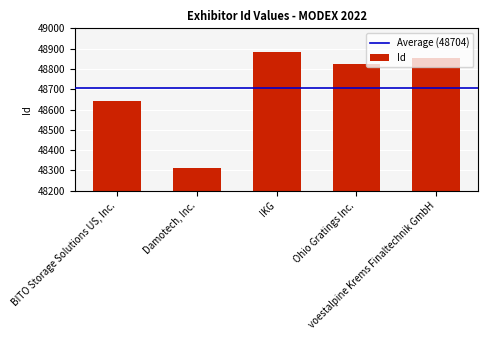

Rank the categories by value from highest to lowest.

IKG, voestalpine Krems Finaltechnik GmbH, Ohio Gratings Inc., BITO Storage Solutions US, Inc., Damotech, Inc.